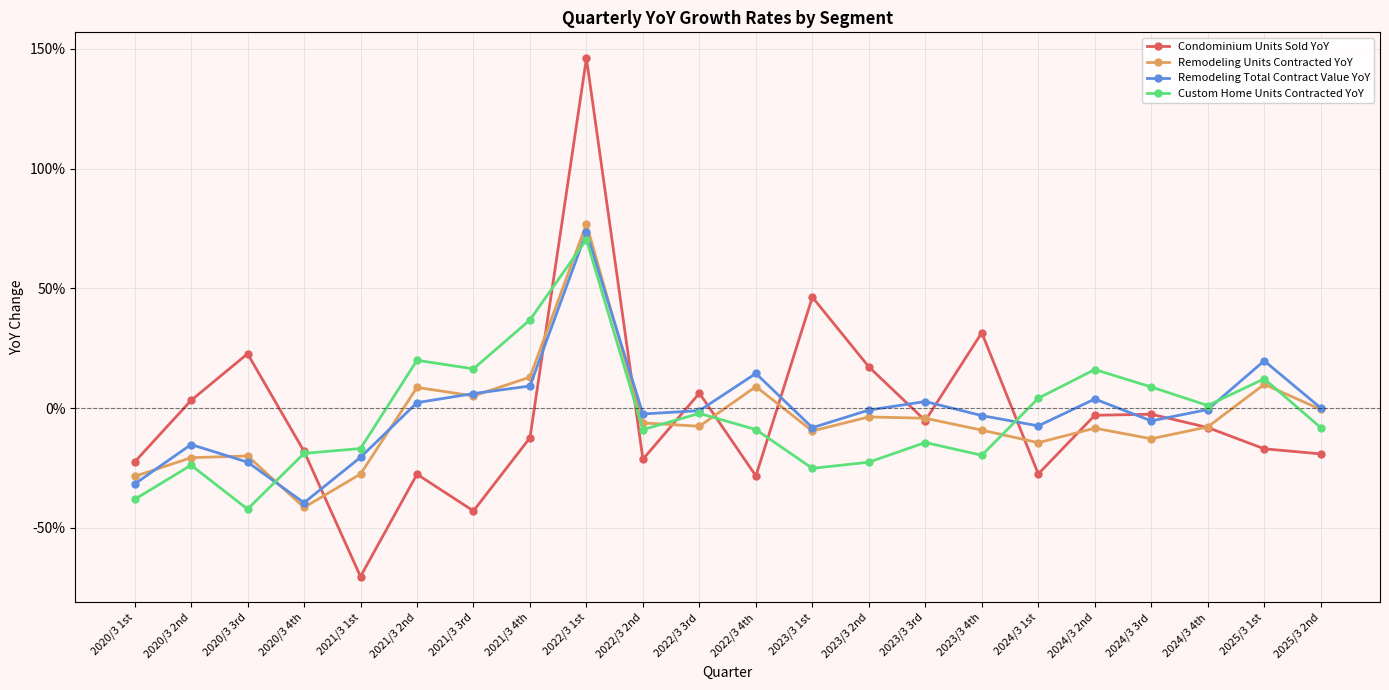

Where is Condominium Units Sold YoY nearest to the value 0?

2024/3 3rd